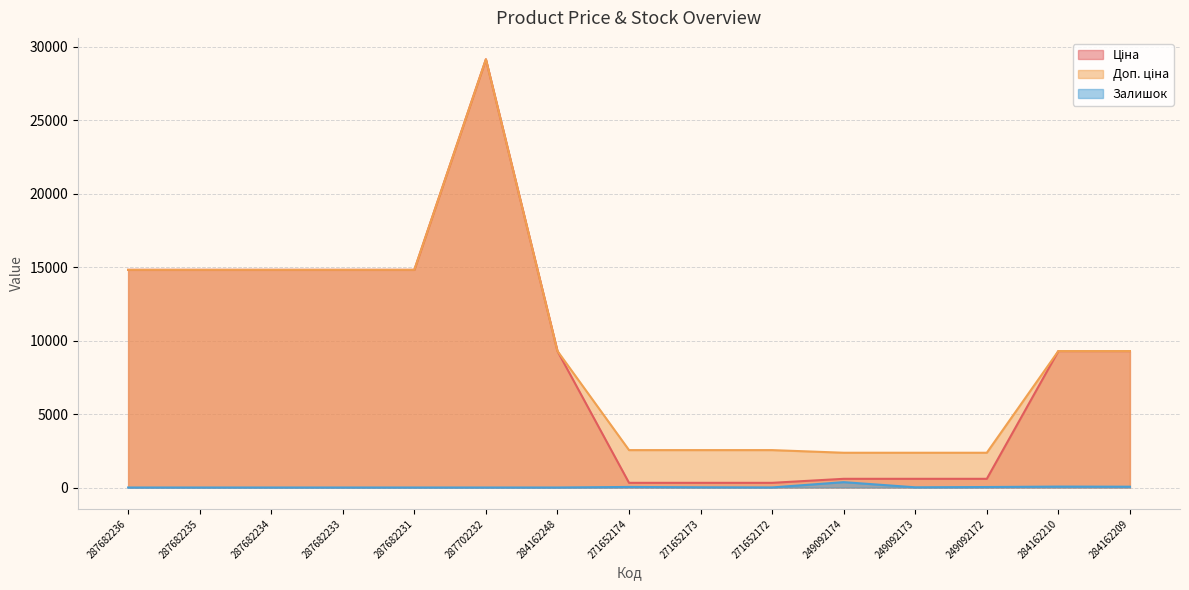

List the labels in order of Залишок value, largest first.

249092174, 284162210, 284162209, 271652174, 249092172, 271652173, 249092173, 271652172, 287682236, 287682235, 287682234, 287682233, 287682231, 287702232, 284162248